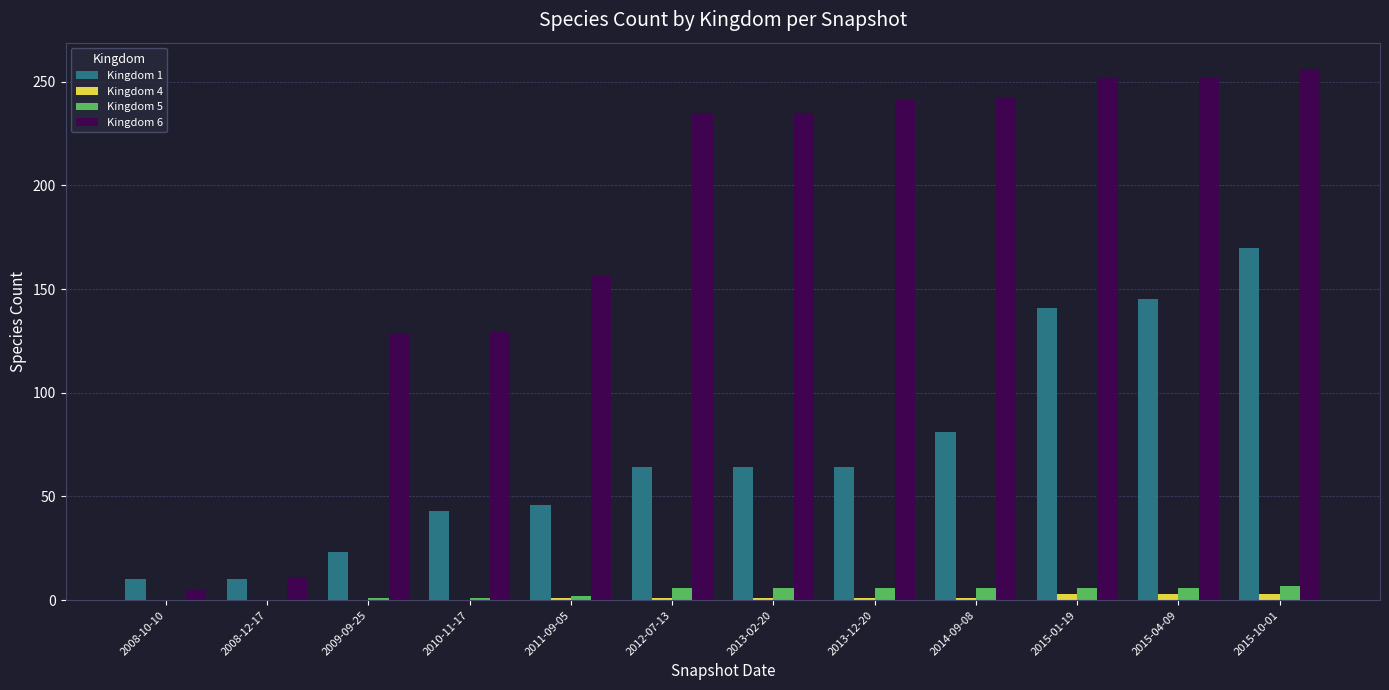

What is the difference between the Kingdom 5 values at 2008-10-10 and 2011-09-05?

2